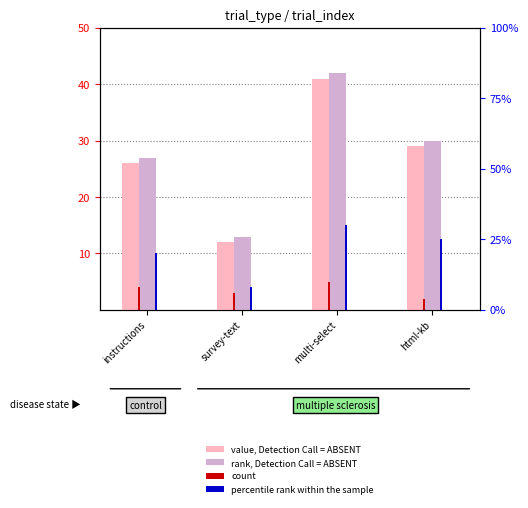

What position from the right is survey-text?

3